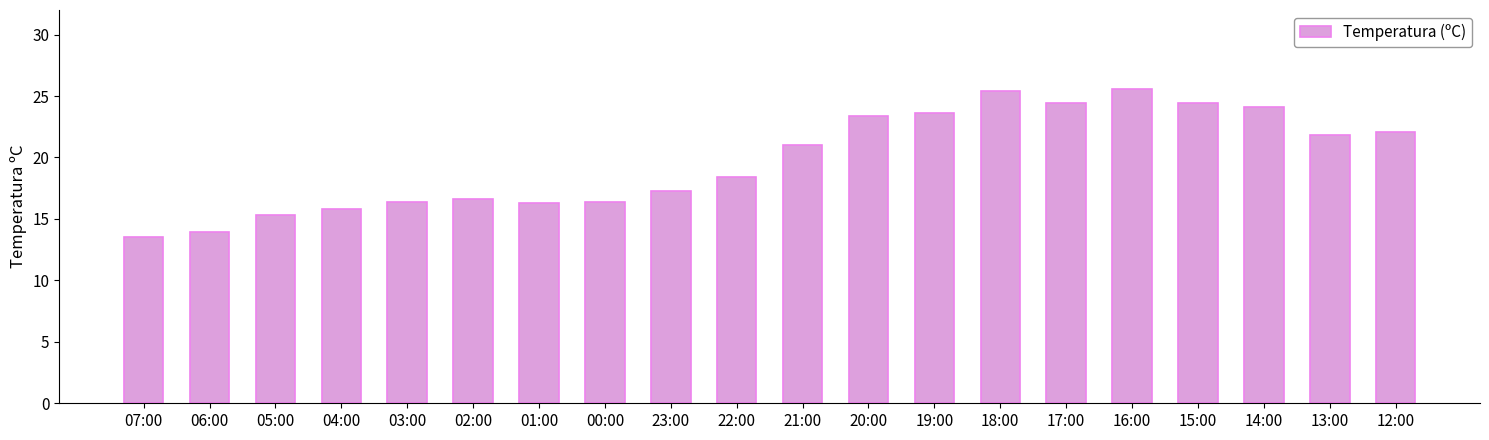

The value at 22:00 is 18.4. True or false?

True